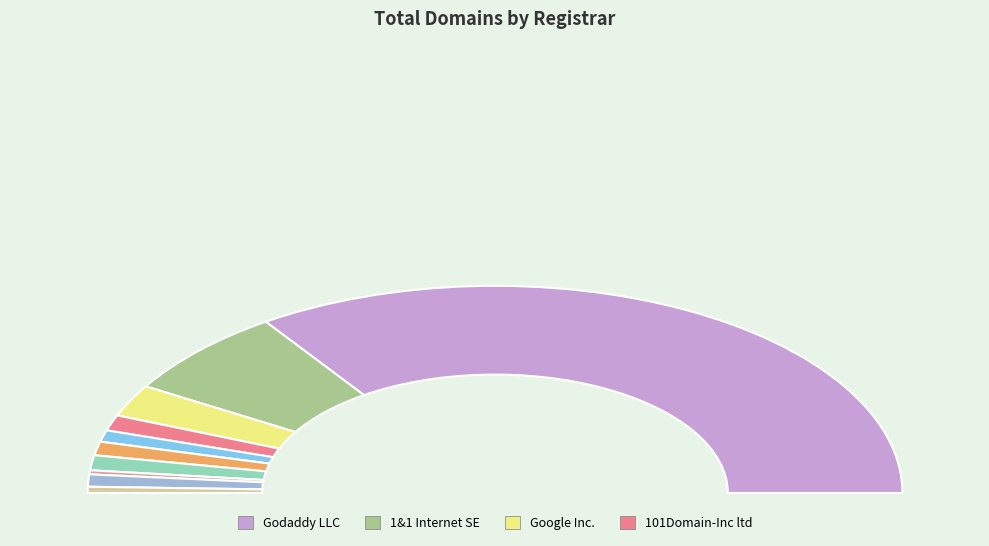

Does any single category account for the majority?

Yes